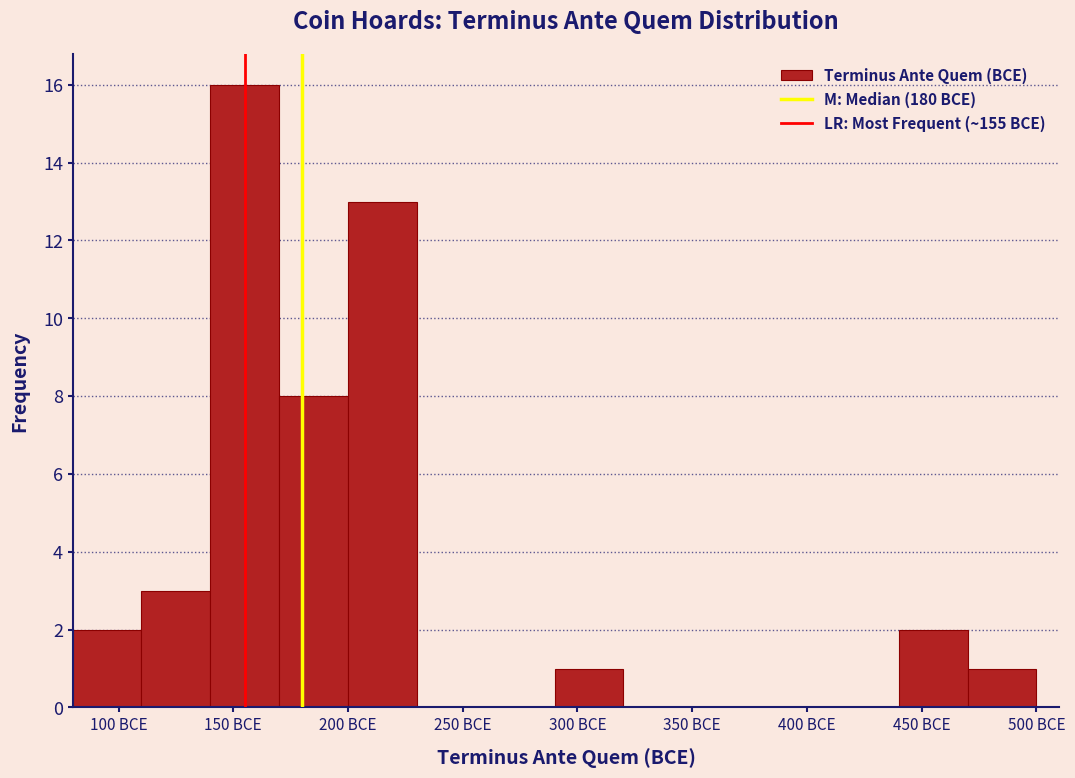

Reading left to right, list every bar in this chart as the range it spans on the x-axis followed by its height. The values are not printed on the chart, so give them approximately, as read against the axis.

80 to 110: 2
110 to 140: 3
140 to 170: 16
170 to 200: 8
200 to 230: 13
230 to 260: 0
260 to 290: 0
290 to 320: 1
320 to 350: 0
350 to 380: 0
380 to 410: 0
410 to 440: 0
440 to 470: 2
470 to 500: 1